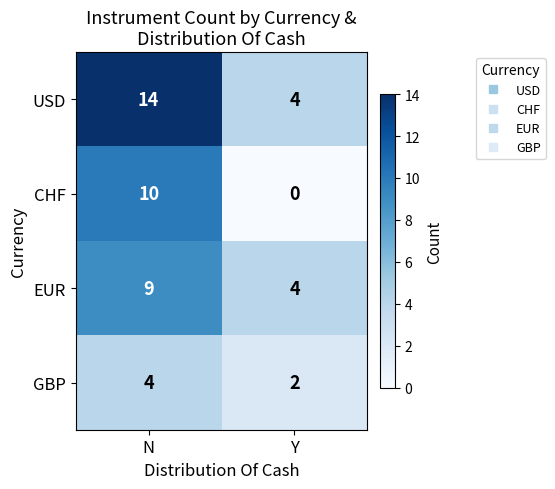

What is the spread (max minus min) of values at Y?

4